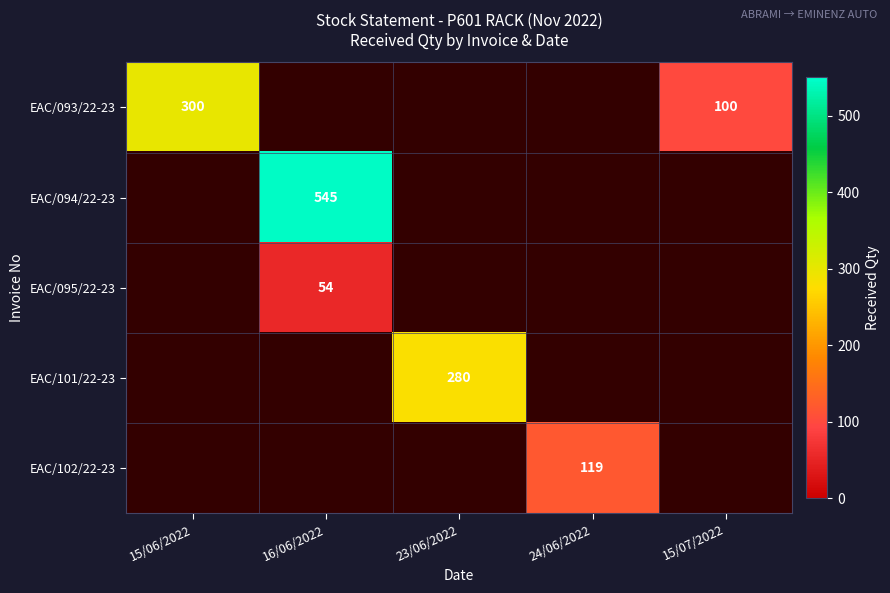

The EAC/101/22-23 series shows 280 at 23/06/2022. True or false?

True